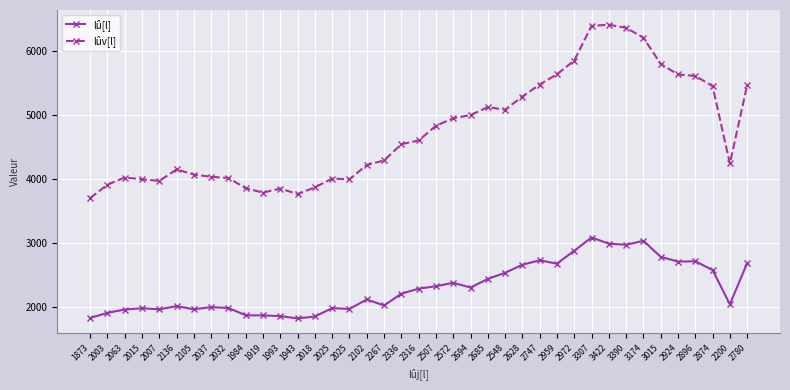

How many data points in lû[l] are less than 2200?

19